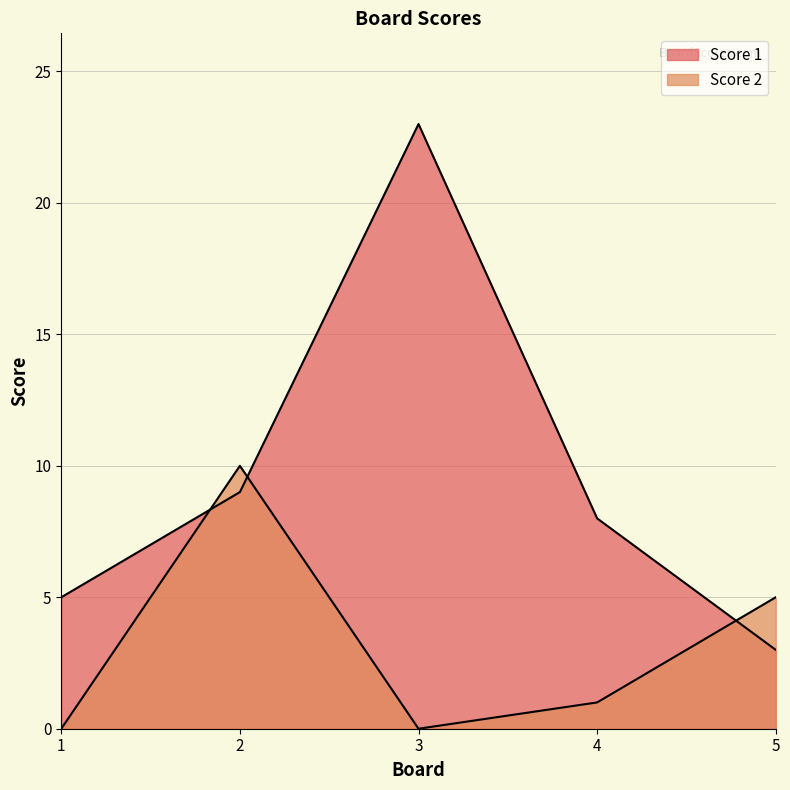

Which category has the lowest value in the Score 1 series?

5